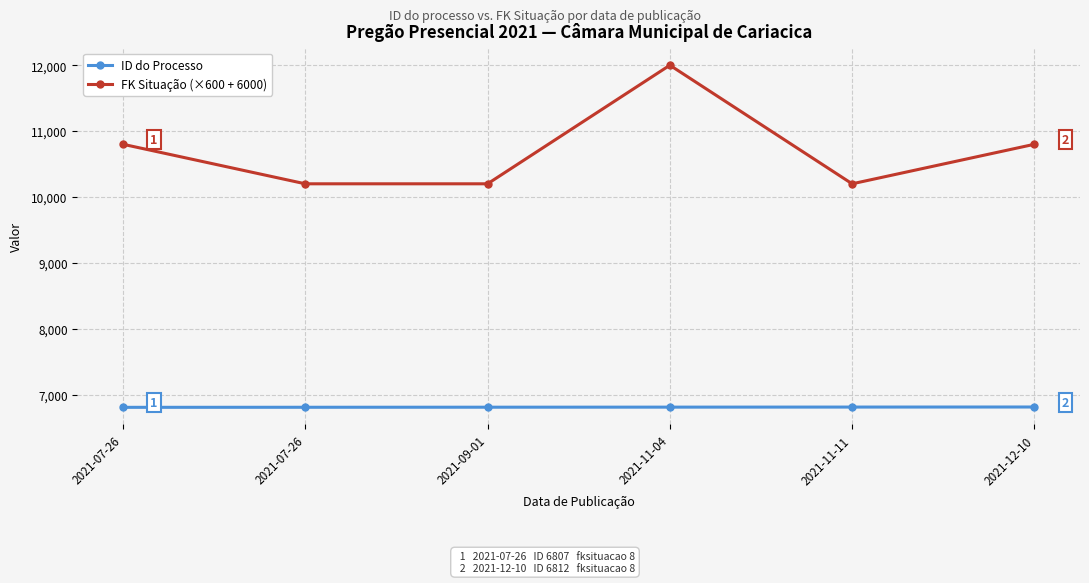

How many distinct data groups are displayed?

2